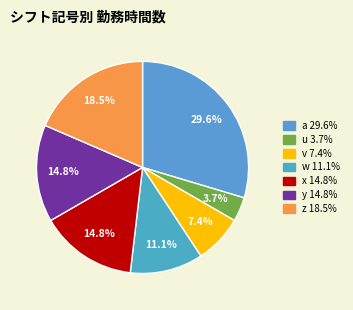

True or false: z accounts for 19% of the total.

True